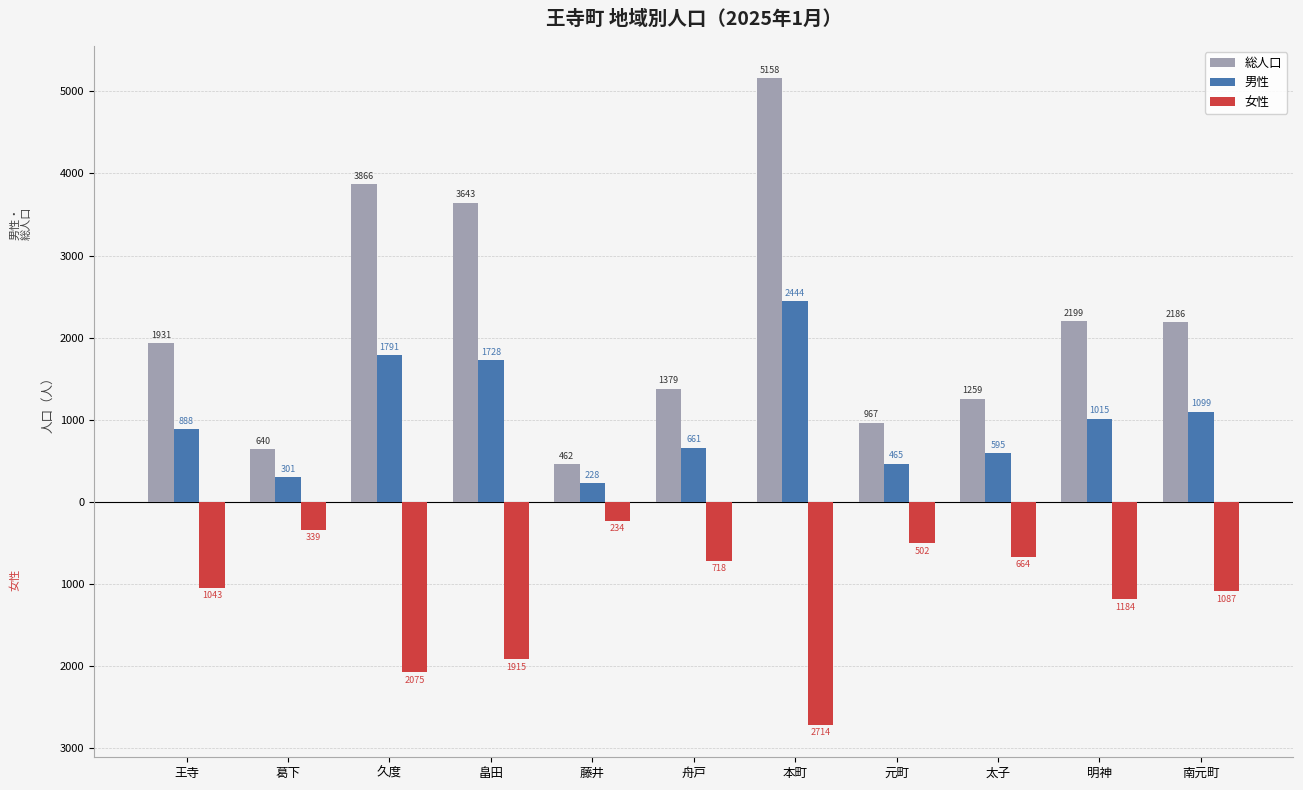

What are all the series names shown in the legend?

総人口, 男性, 女性